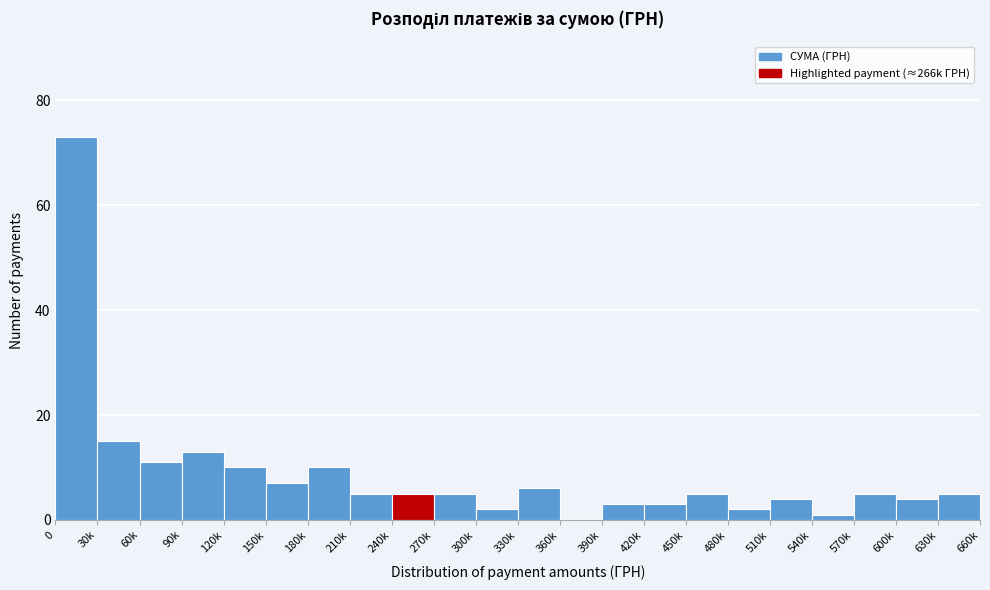

Reading left to right, list all the values displayed in this chart.

0=73	30k=15	60k=11	90k=13	120k=10	150k=7	180k=10	210k=5	240k=5	270k=5	300k=2	330k=6	360k=0	390k=3	420k=3	450k=5	480k=2	510k=4	540k=1	570k=5	600k=4	630k=5